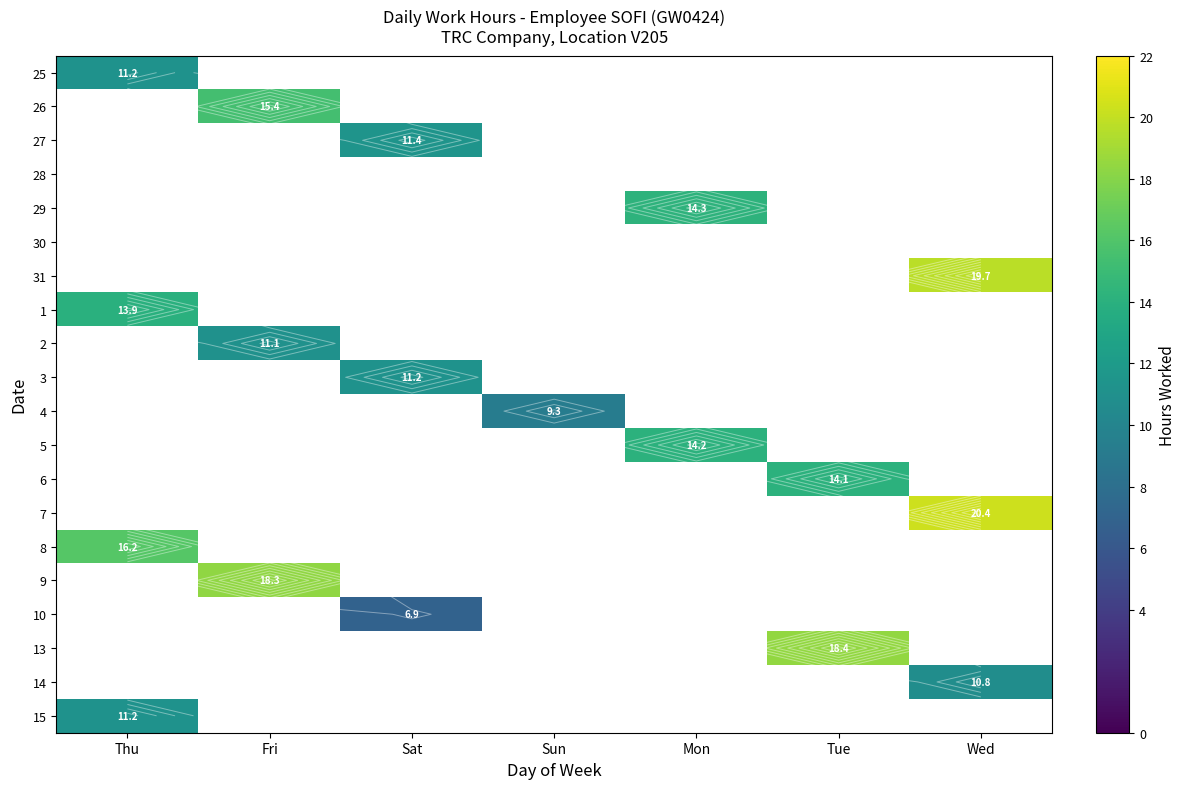

At how many categories does at least one series exceed 19?

1